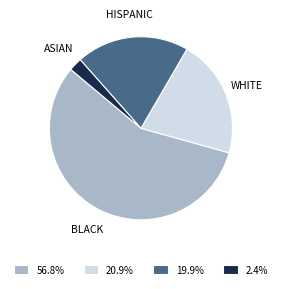

Is BLACK the majority of the pie?

Yes